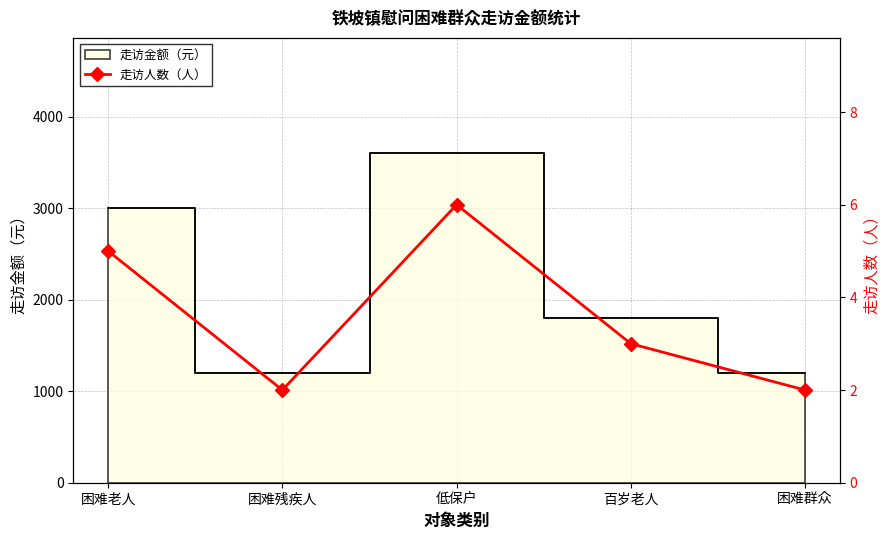

What is the sum of the values at 困难群众 and 低保户?

8